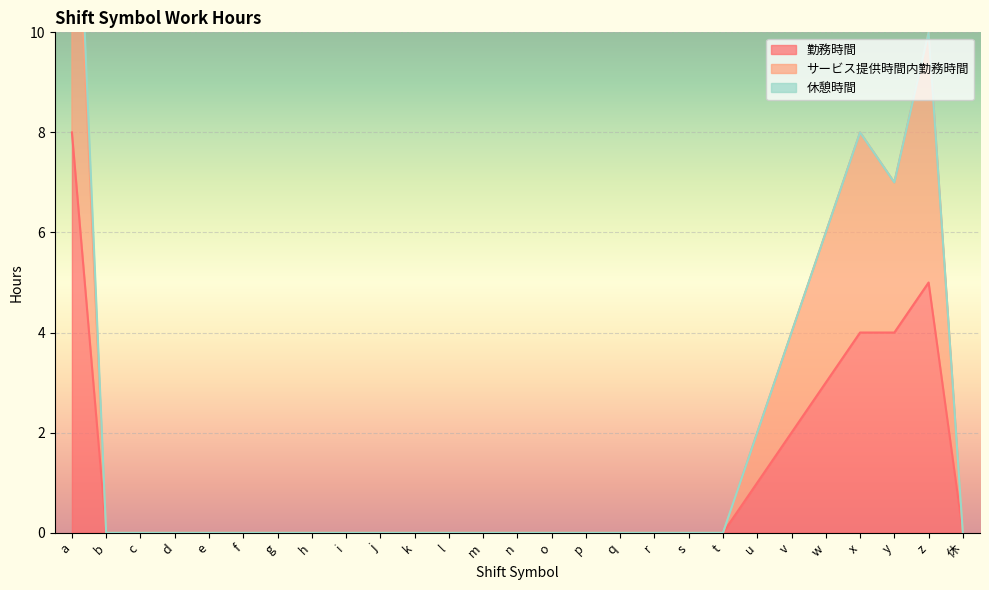

List the labels in order of 勤務時間 value, smallest first.

b, c, d, e, f, g, h, i, j, k, l, m, n, o, p, q, r, s, t, 休, u, v, w, x, y, z, a